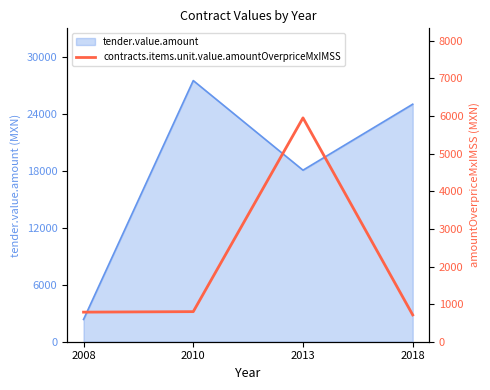

The value of tender.value.amount at 2018 is 16138.8. True or false?

False